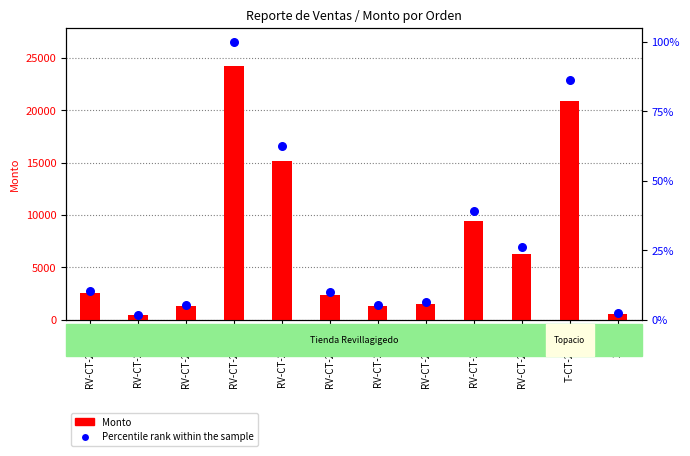

At which category is the sum across all series the highest?

RV-CT-20524